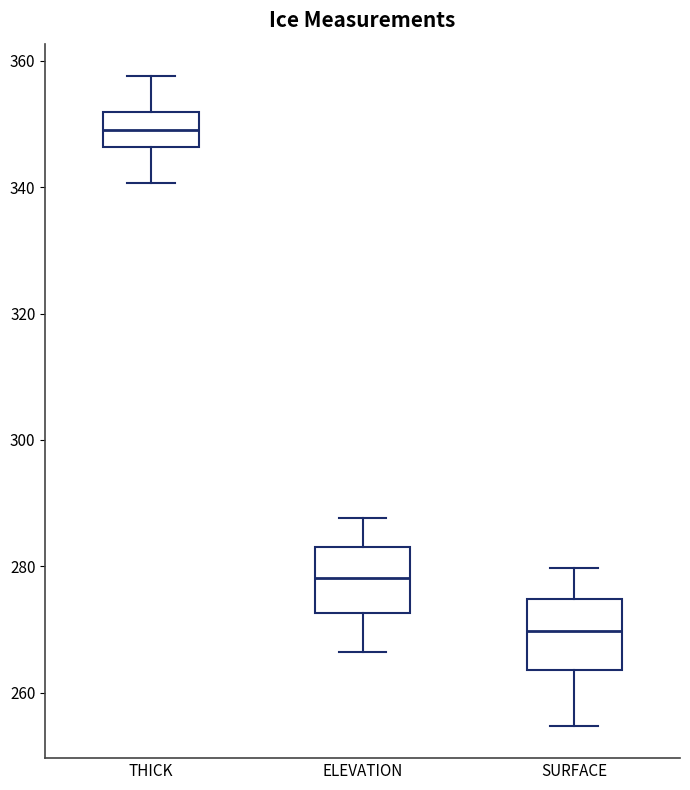

Which box's median line is the highest?

THICK